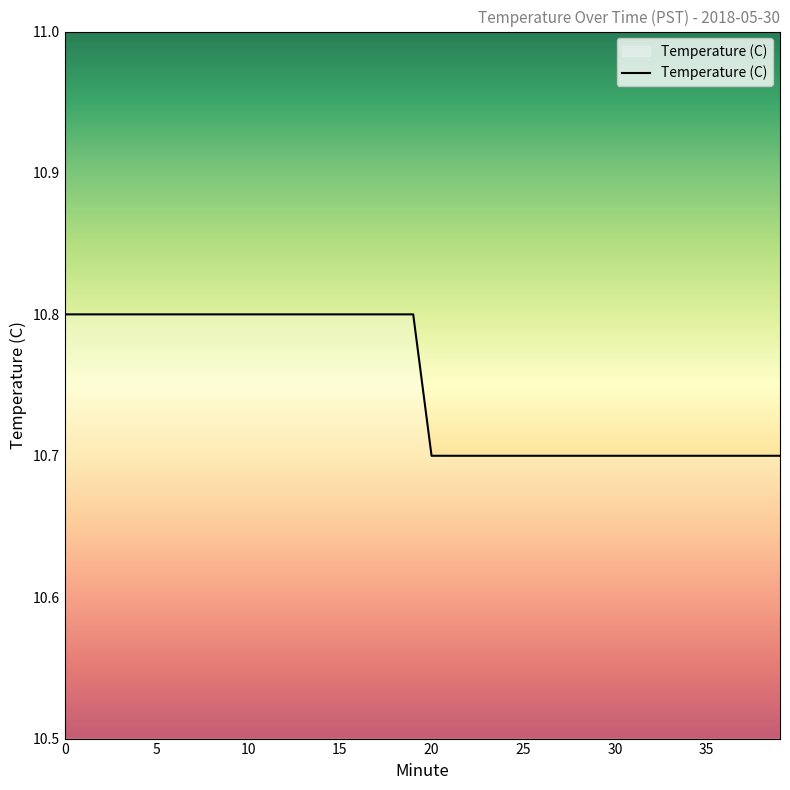

What is the smallest value displayed?

10.7